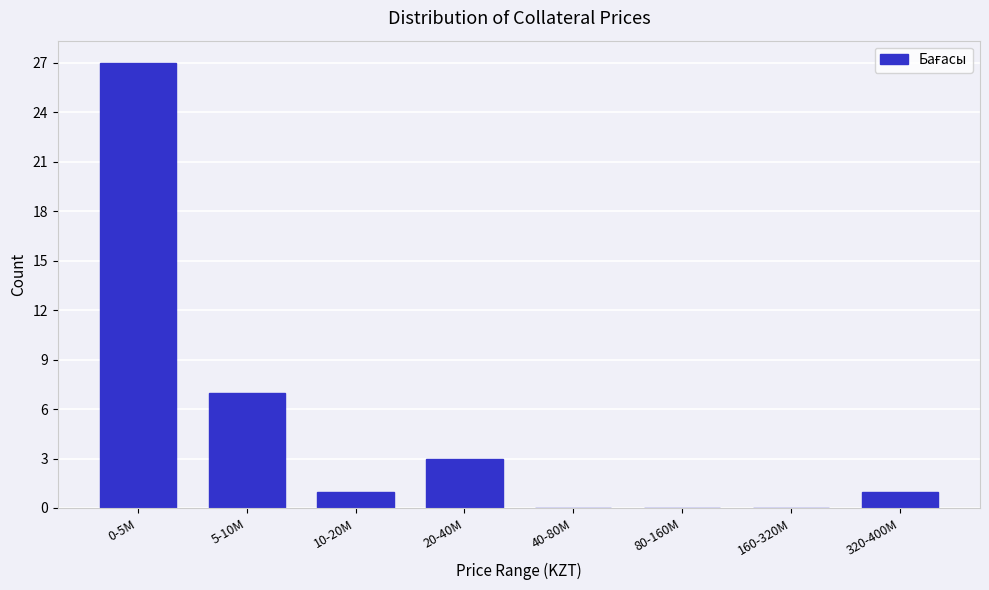

Reading left to right, list all the values displayed in this chart.

0-5M=27	5-10M=7	10-20M=1	20-40M=3	40-80M=0	80-160M=0	160-320M=0	320-400M=1